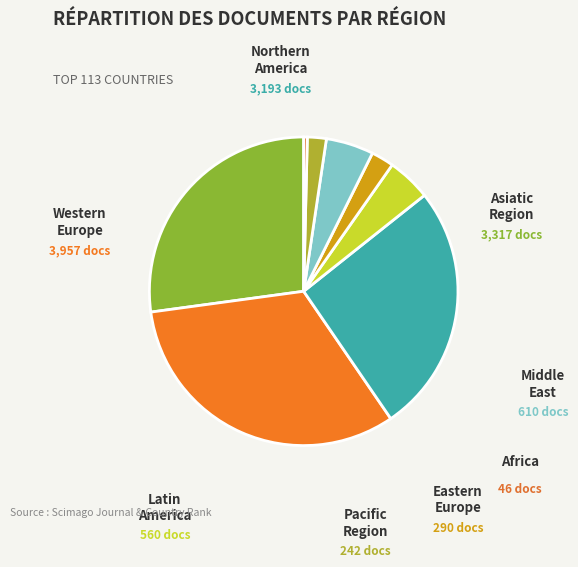

To the nearest percent, what portion does Pacific Region represent?

2%